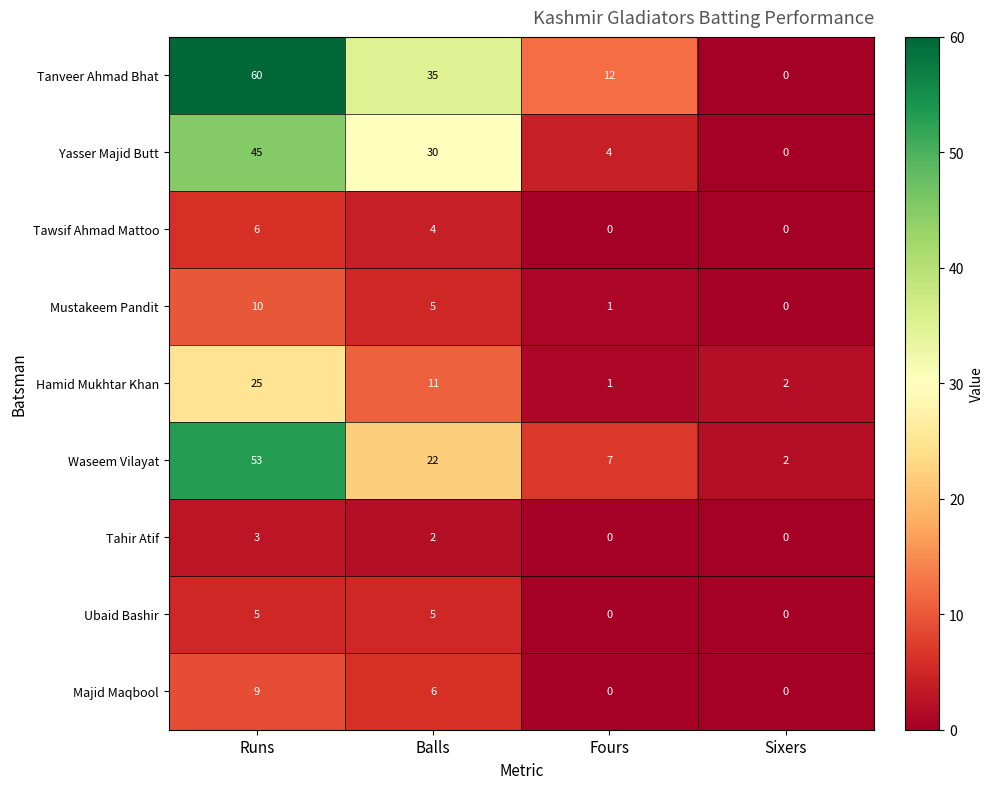

What is the total value across all series at Balls?

120